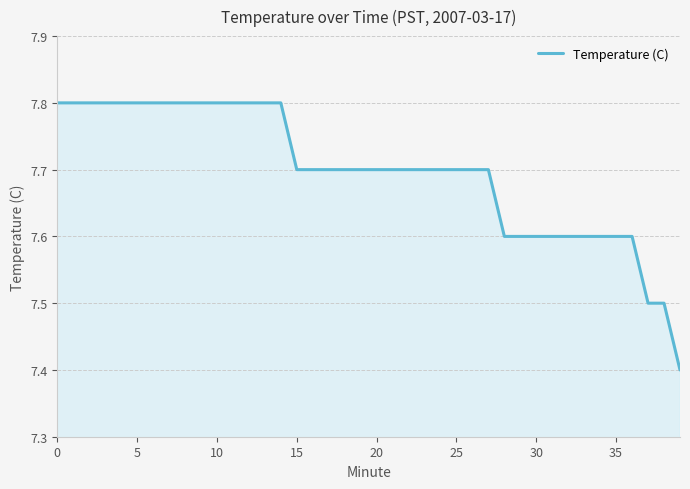

What is the difference between the second highest and second lowest values?

0.3